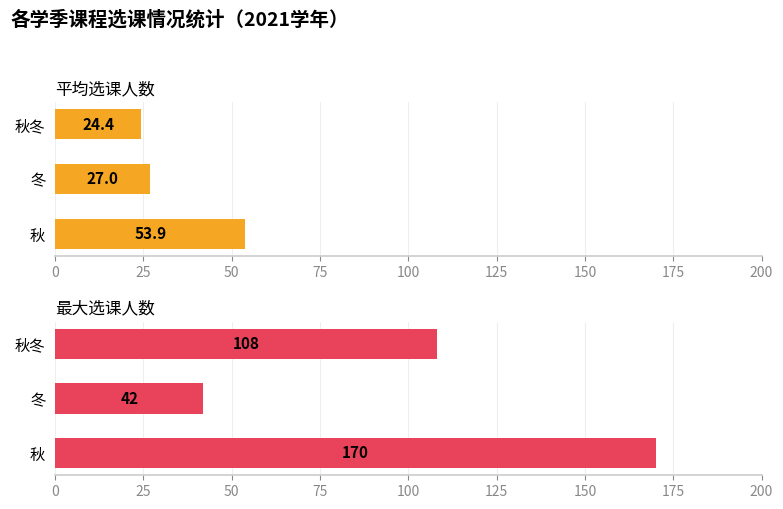

Rank the series by their average value, from lowest to highest.

平均选课人数, 最大选课人数